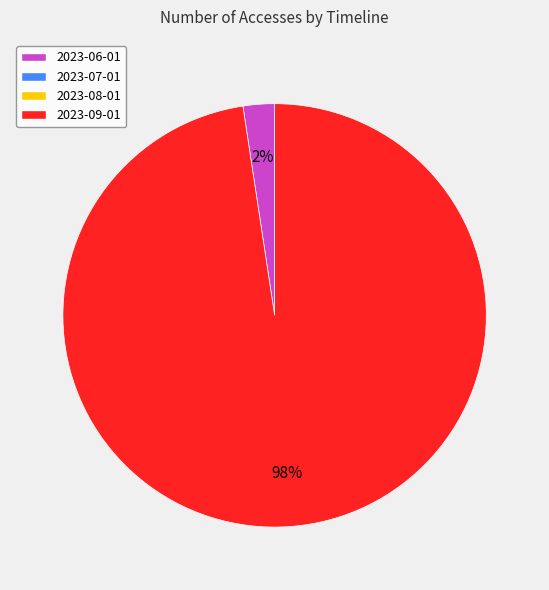

How many slices are in this pie chart?

2